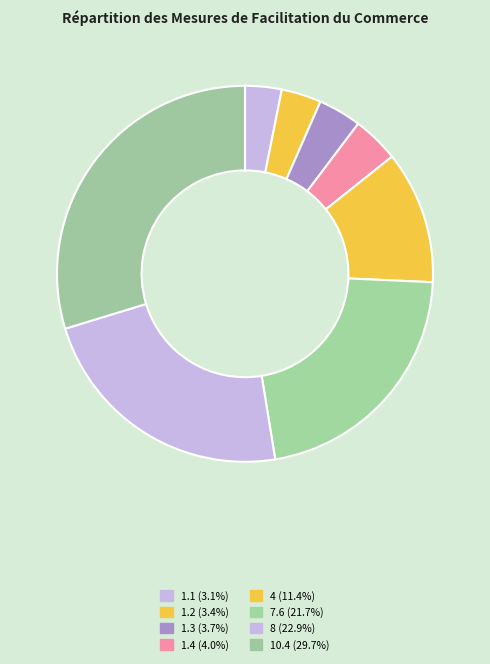

Does any single category account for the majority?

No